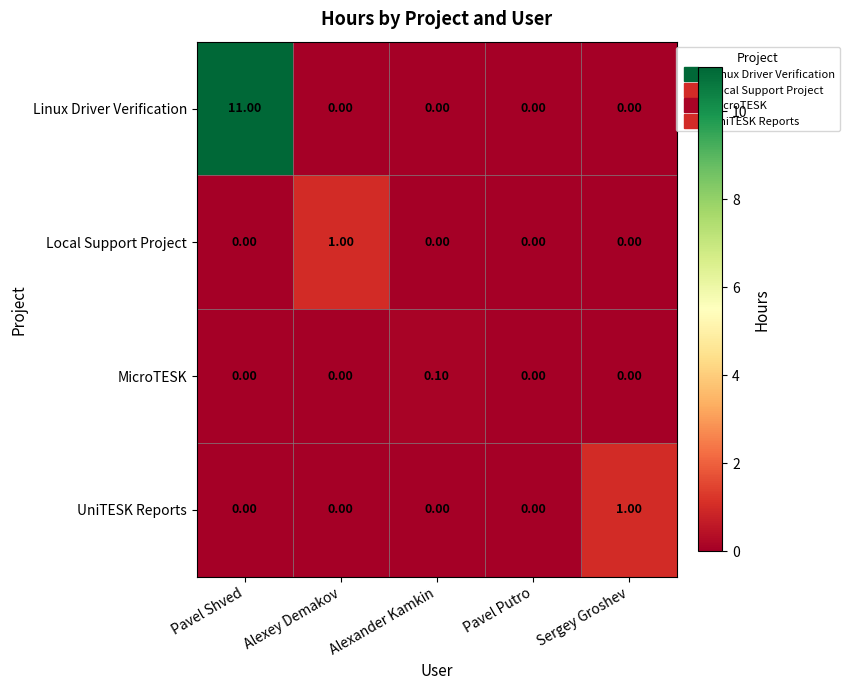

Which category has the highest value in the Linux Driver Verification series?

Pavel Shved